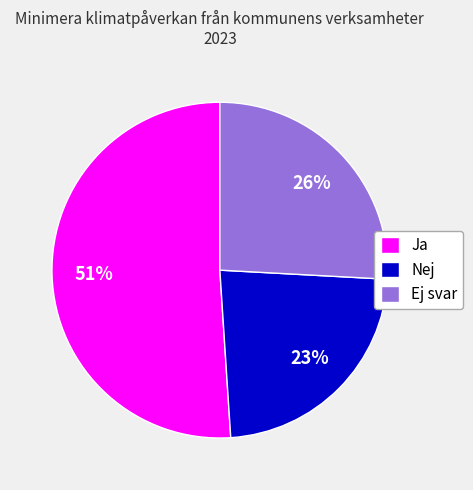

Rank the categories by value from highest to lowest.

Ja, Ej svar, Nej